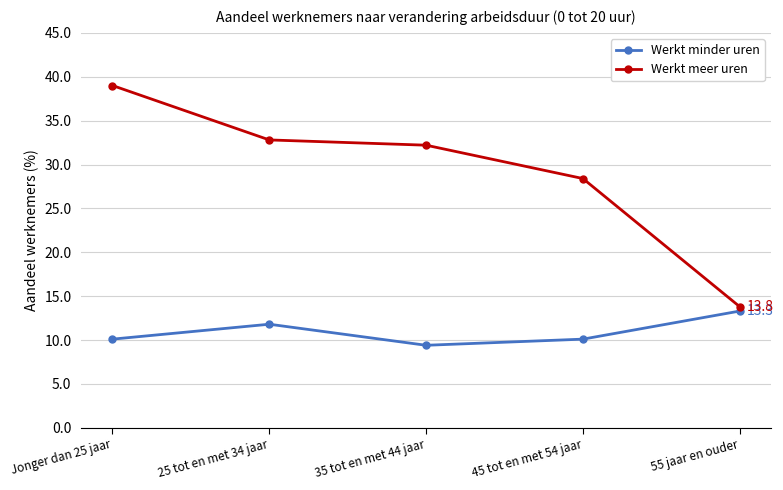

Does the chart display data point markers on the line(s)?

Yes